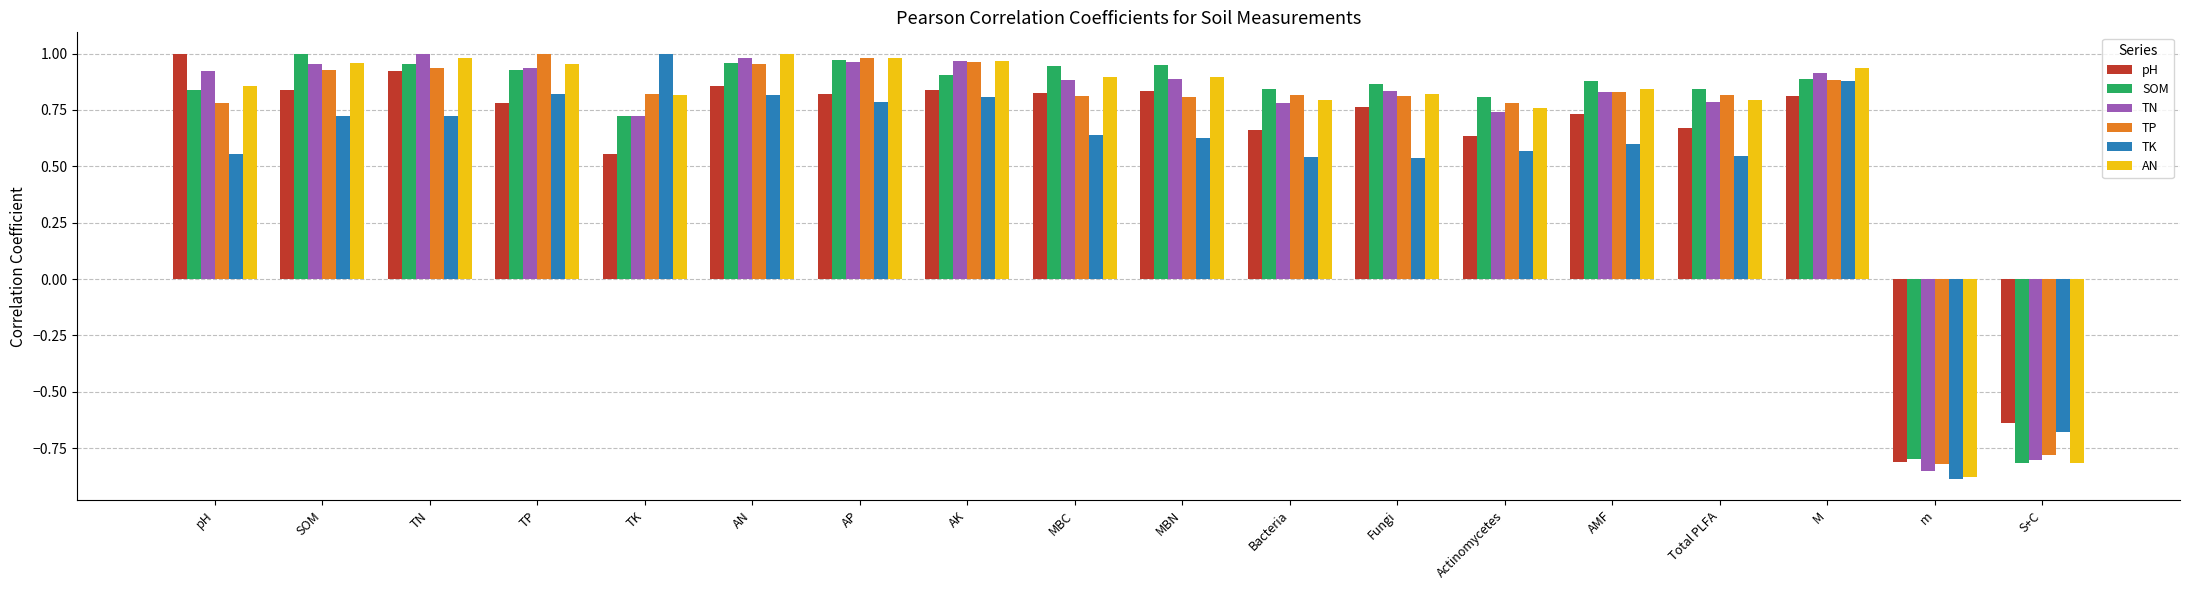

What is the difference between the maximum and minimum values in the AN series?

1.9